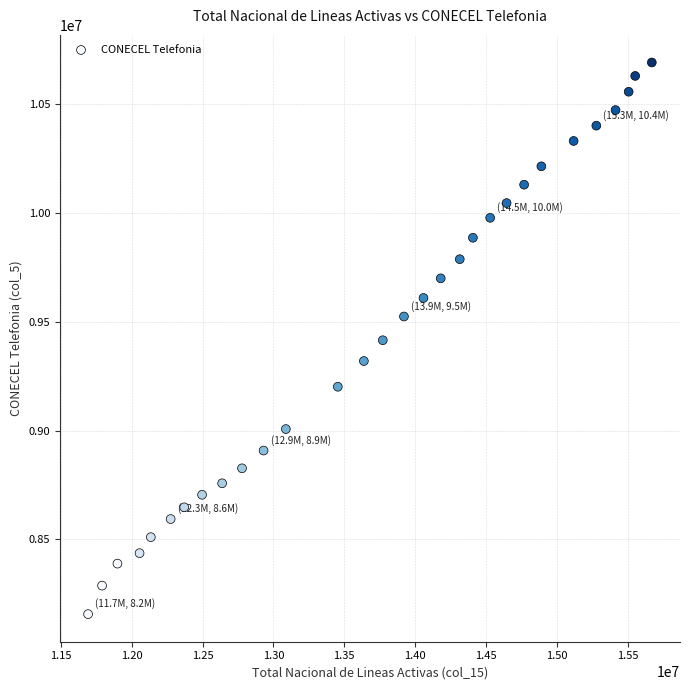

What is the range of Y values (max minus min)?

2535194